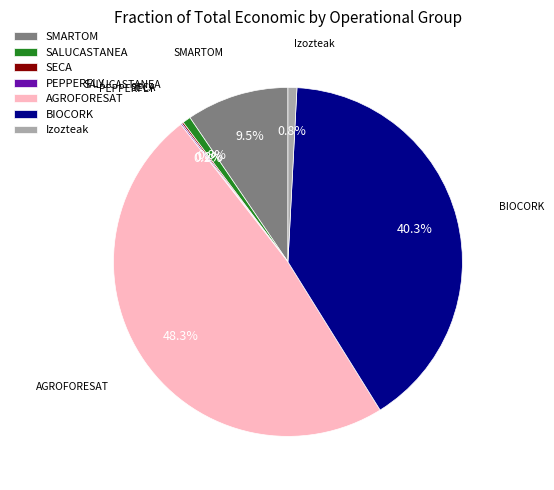

Between SALUCASTANEA and AGROFORESAT, which is larger?

AGROFORESAT